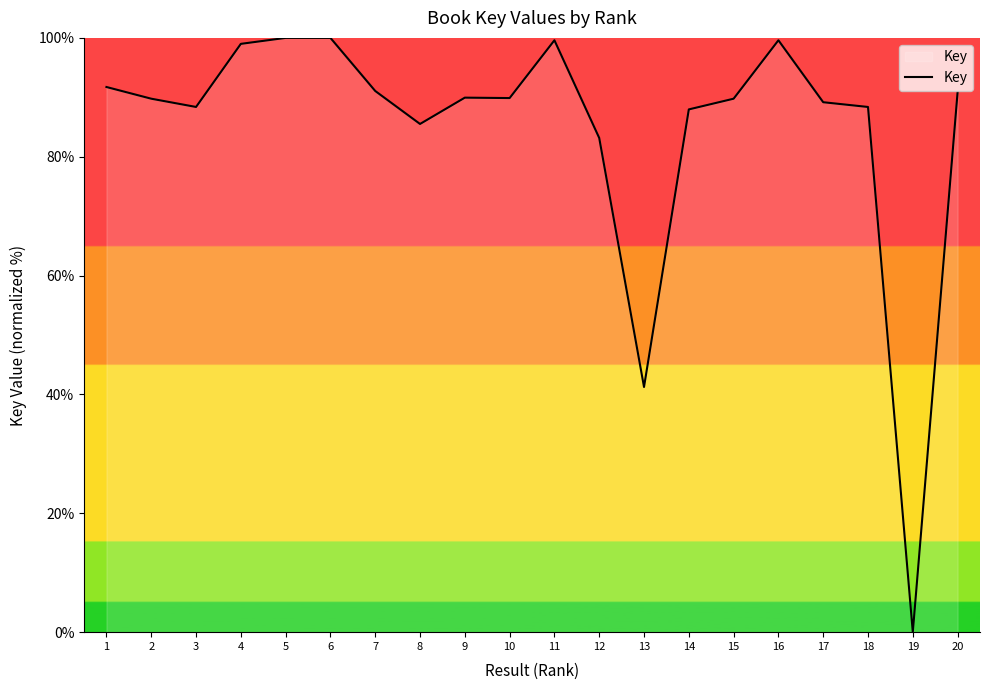

How many positive values are there?

19